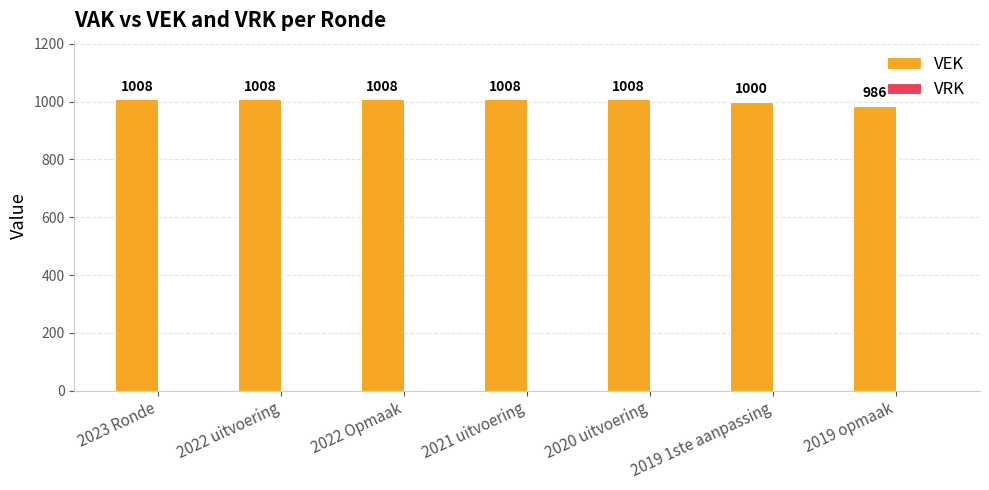

What is the sum of the values at 2022 Opmaak and 2022 uitvoering?

2016